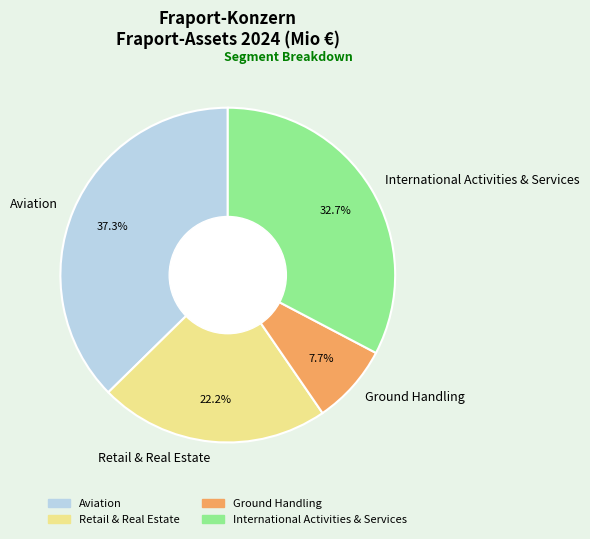

What is the ratio of the value at Ground Handling to the value at International Activities & Services?

0.2